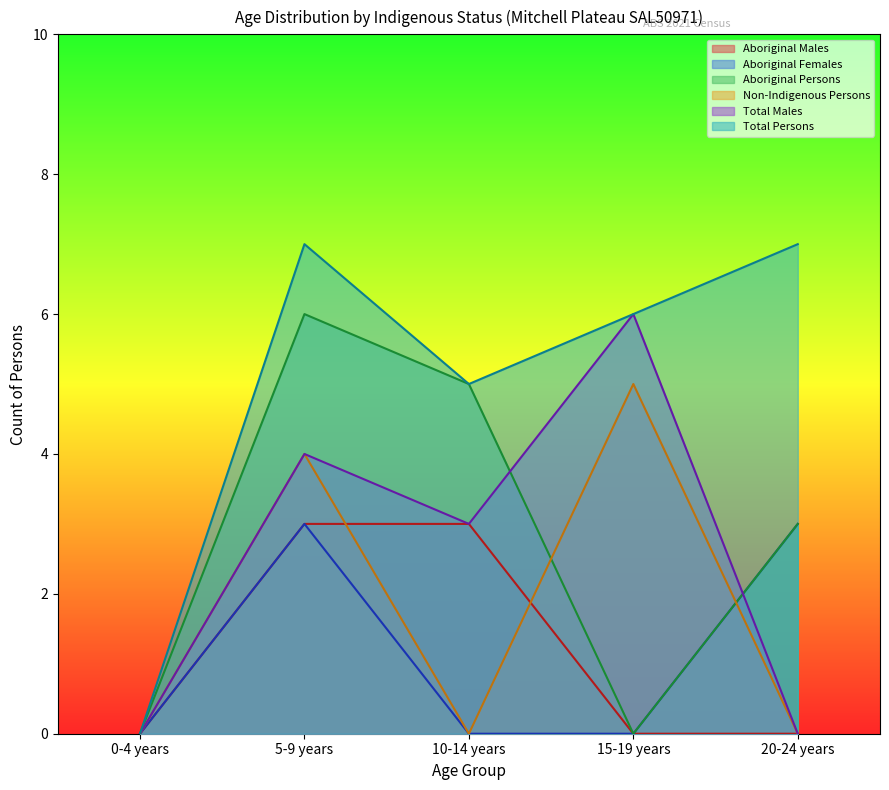

At which label is Total Persons closest to 3?

10-14 years